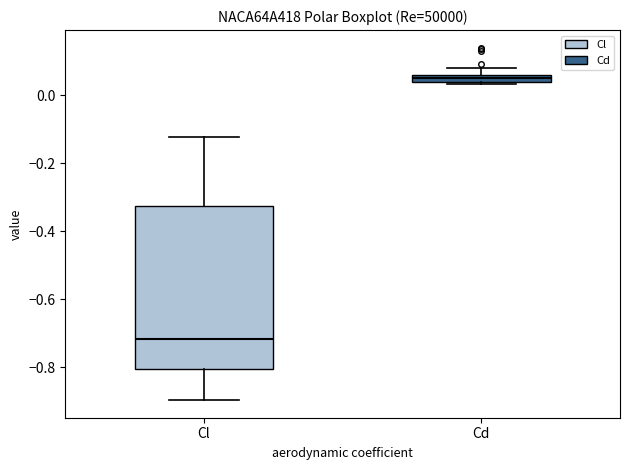

Which box has the highest median line?

Cd